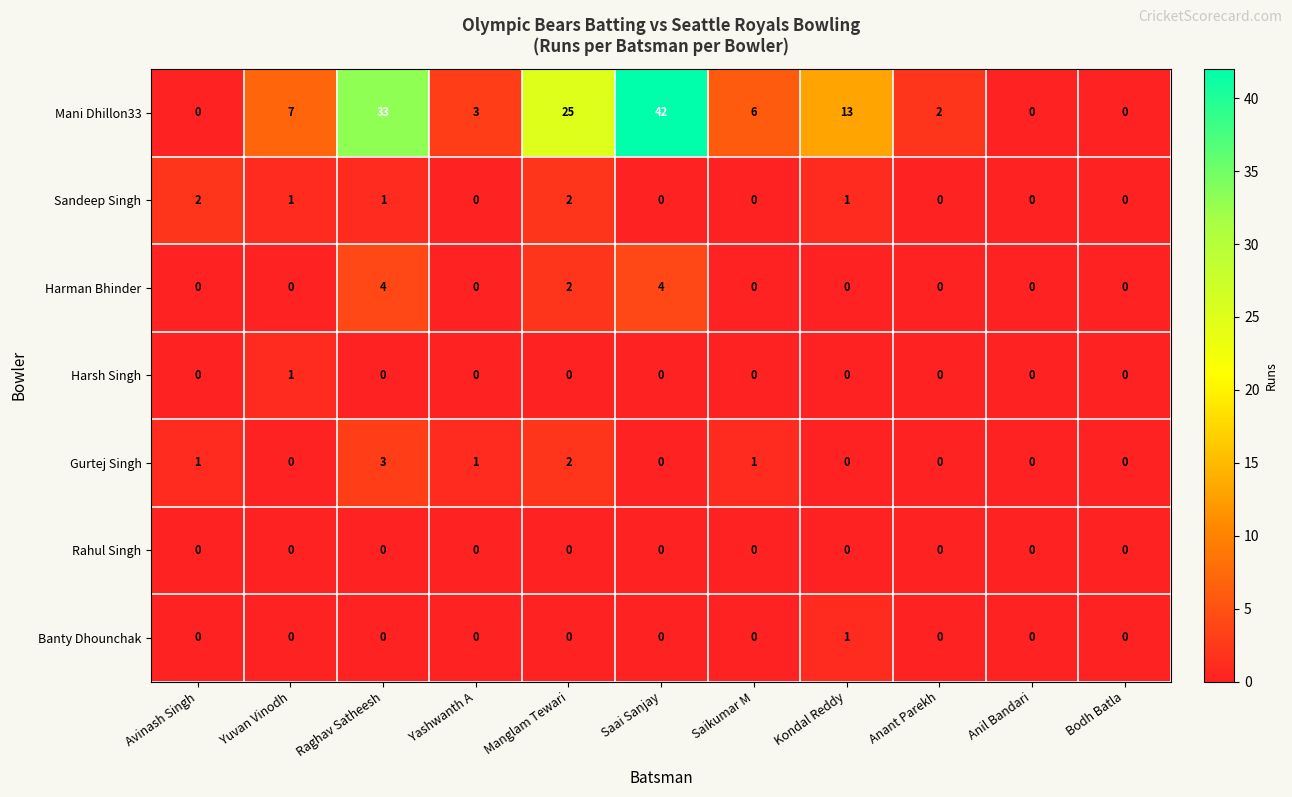

True or false: Mani Dhillon33 has a value of 21 at Avinash Singh.

False